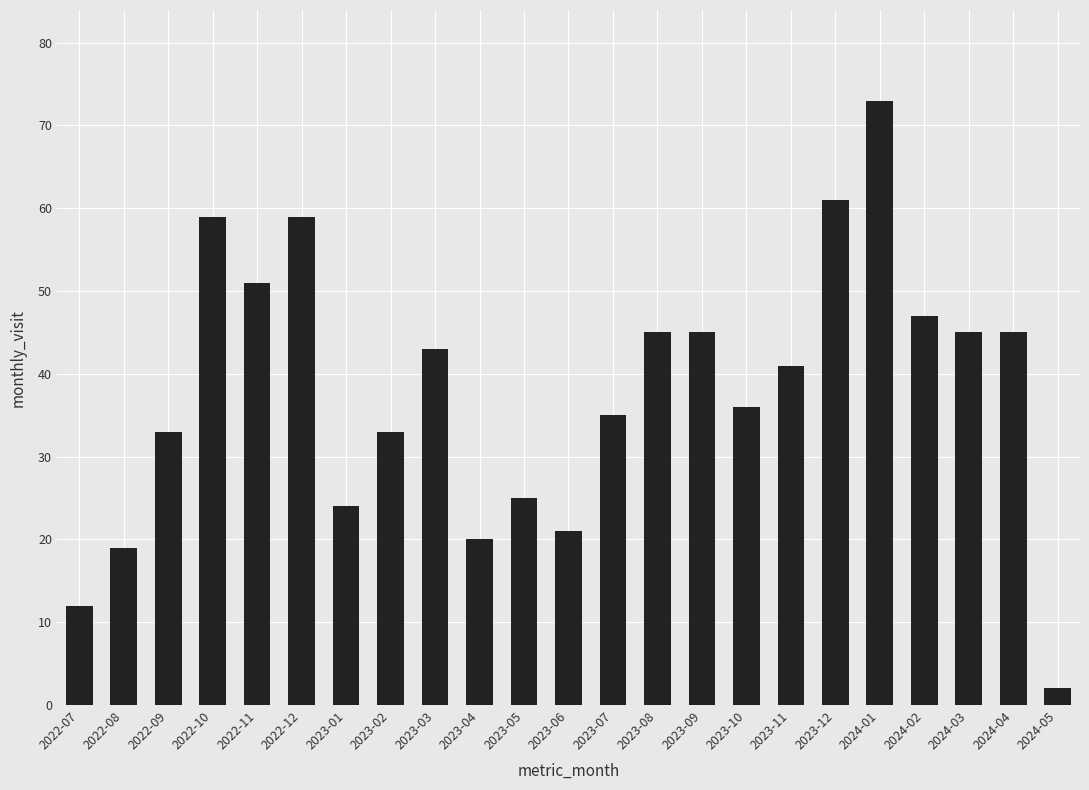

What is the difference between the second highest and second lowest values?

49